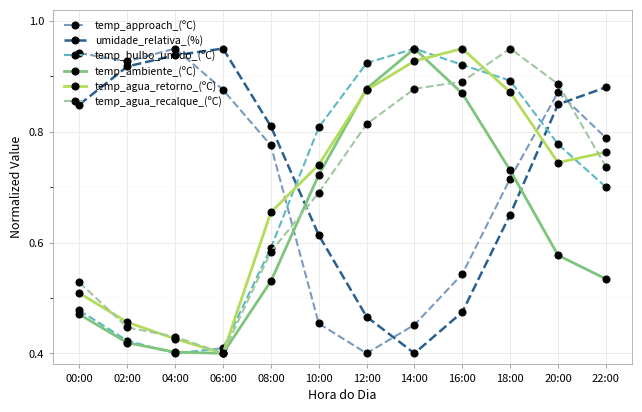

Where is the first local minimum for temp_agua_recalque_(ºC)?

06:00